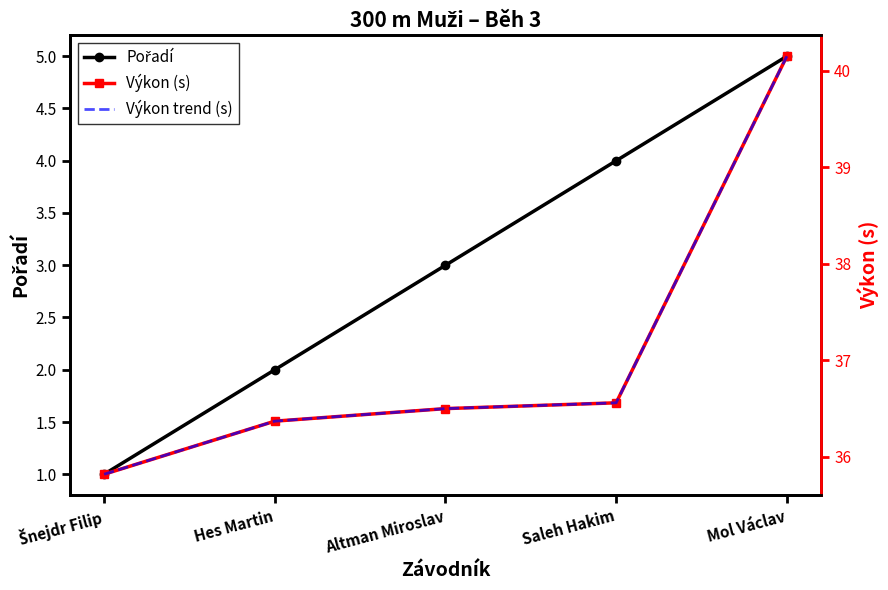

What are all the series names shown in the legend?

Pořadí, Výkon (s), Výkon trend (s)